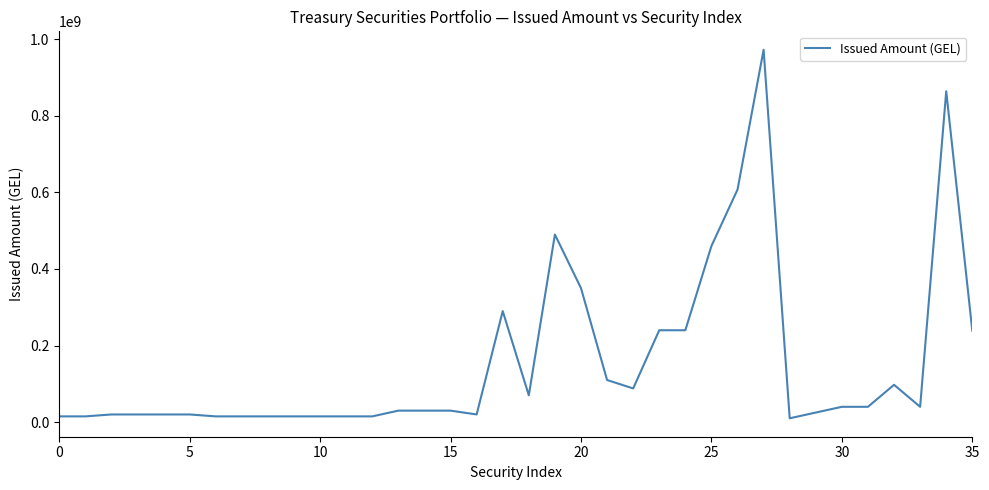

What is the greatest value displayed?

972689000